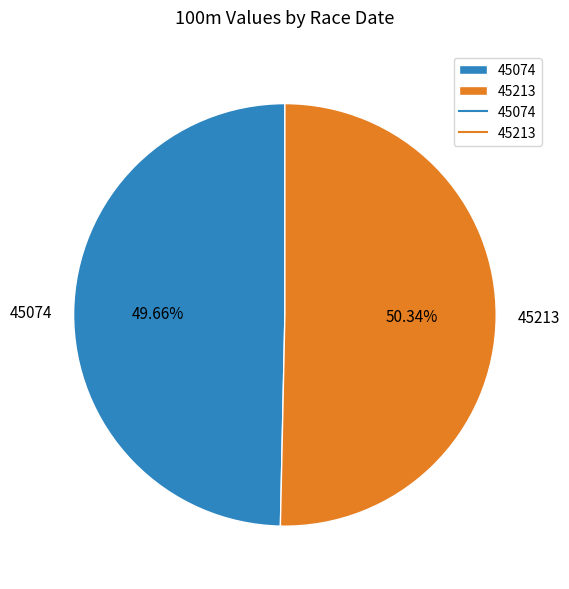

Does any single category account for the majority?

Yes